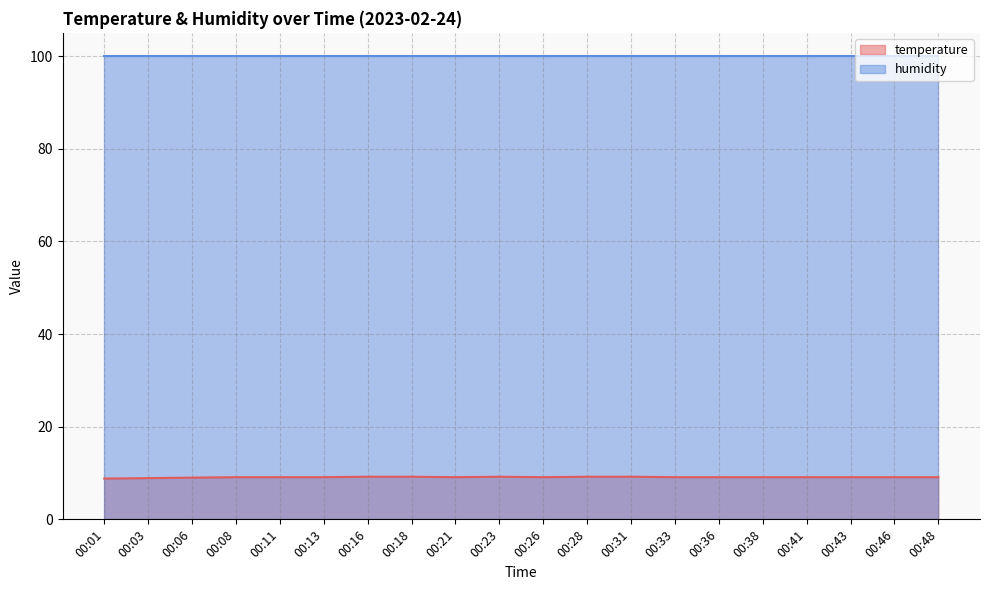

How many interior local valleys (lower than both neighbors) does the data have?

2